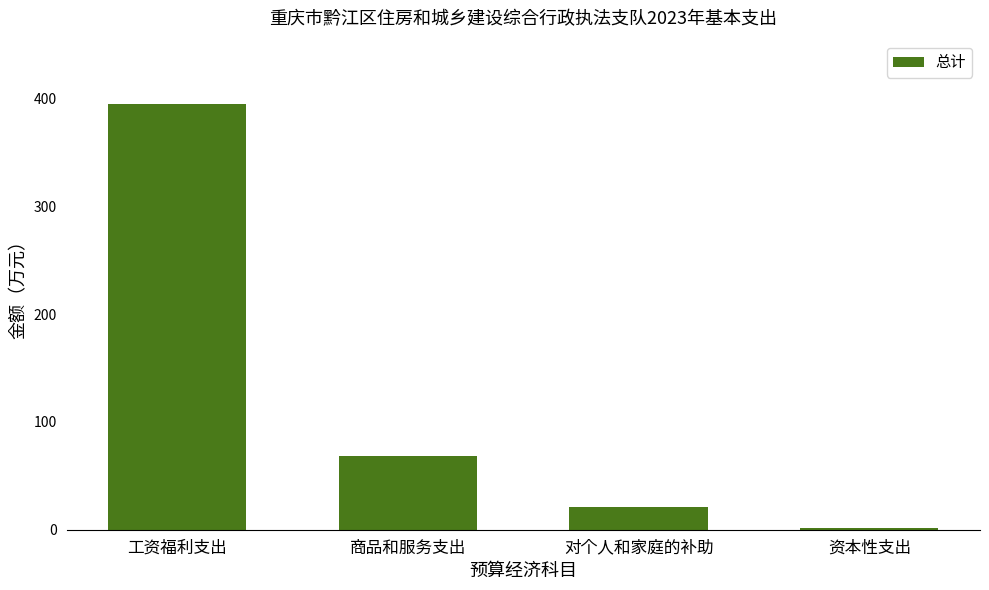

Rank the categories by value from lowest to highest.

资本性支出, 对个人和家庭的补助, 商品和服务支出, 工资福利支出